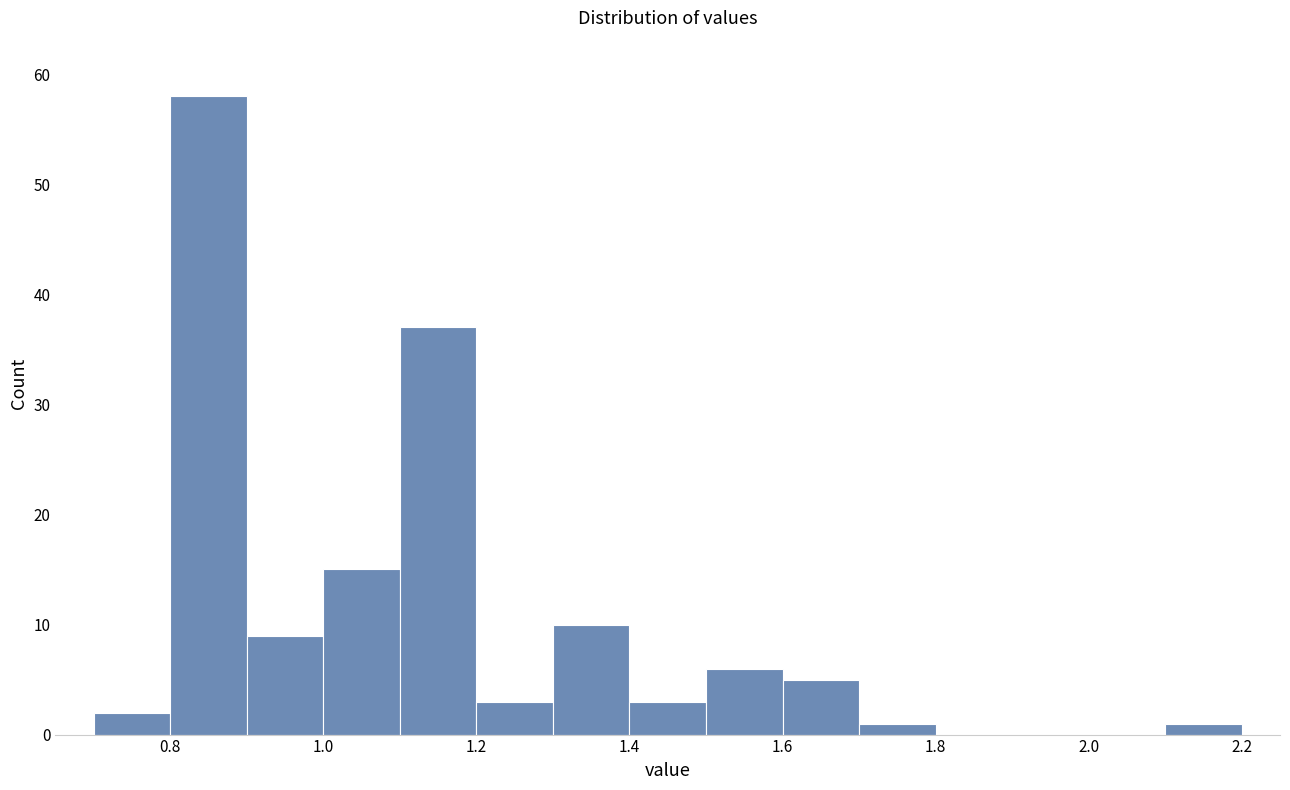

Over which range of the x-axis is the bar tallest?

0.8 to 0.9